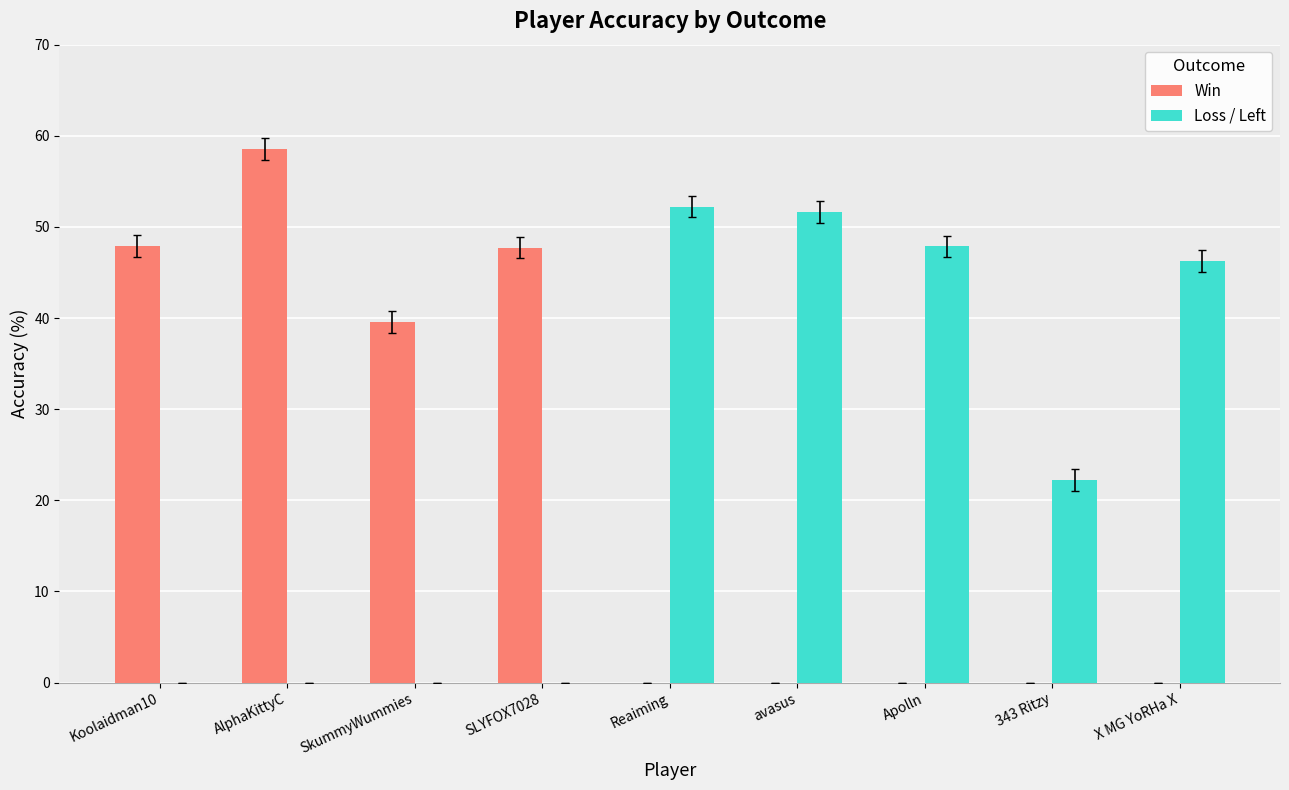

True or false: Win has a value of 53.5 at SkummyWummies.

False